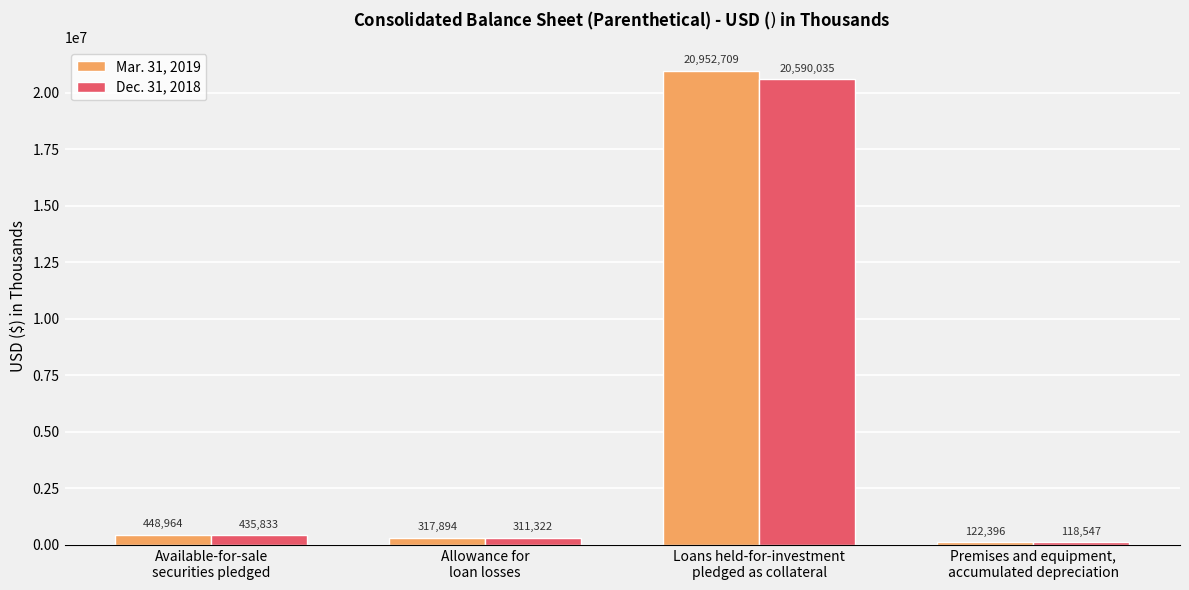

What is the average value of the Dec. 31, 2018 series?

5363934